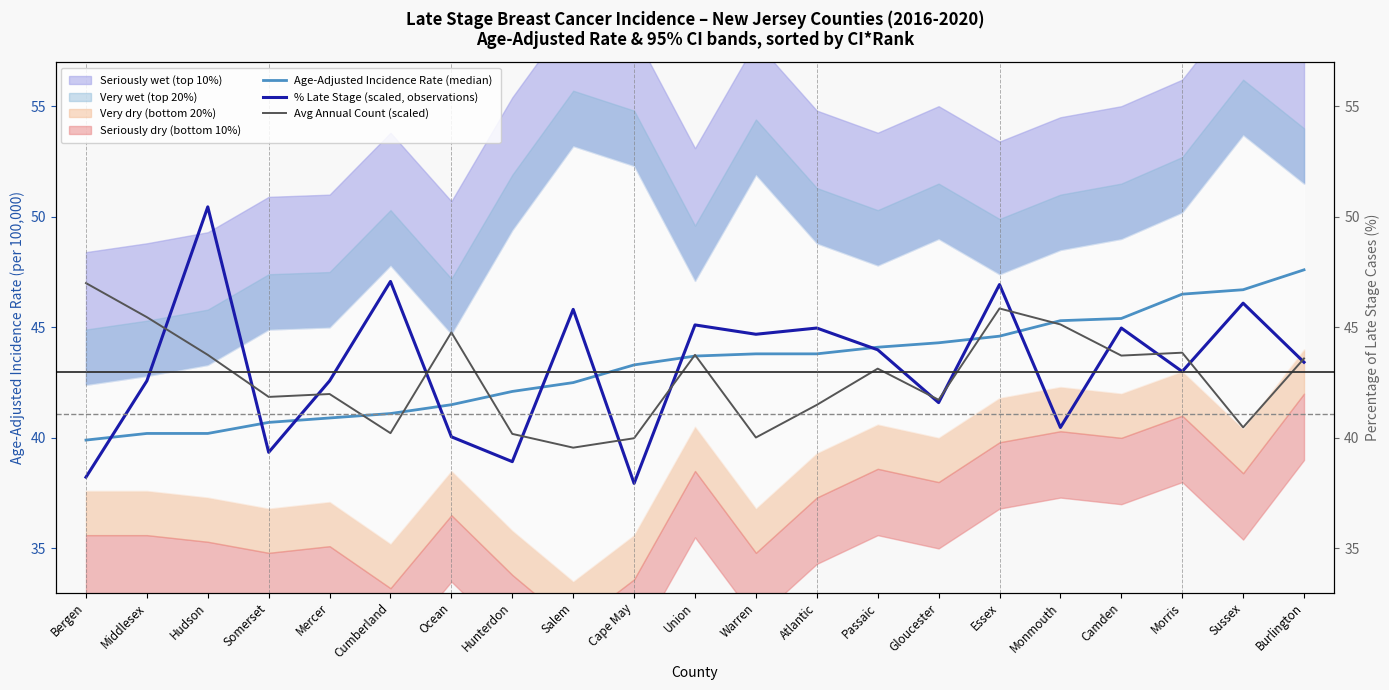

What is the sum of the Age-Adjusted Incidence Rate (median) values at Hunterdon and Salem?

84.6